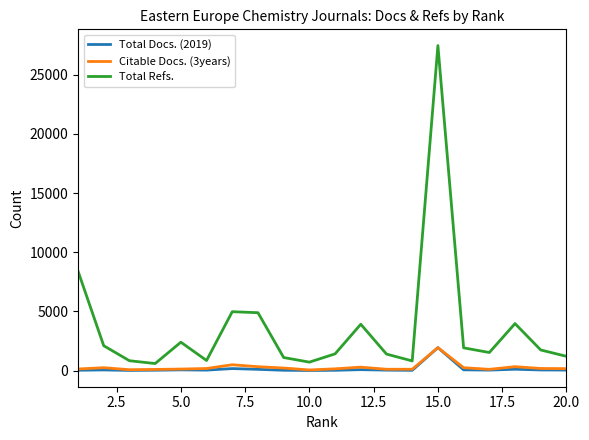

What is the maximum value shown in the chart?

27445